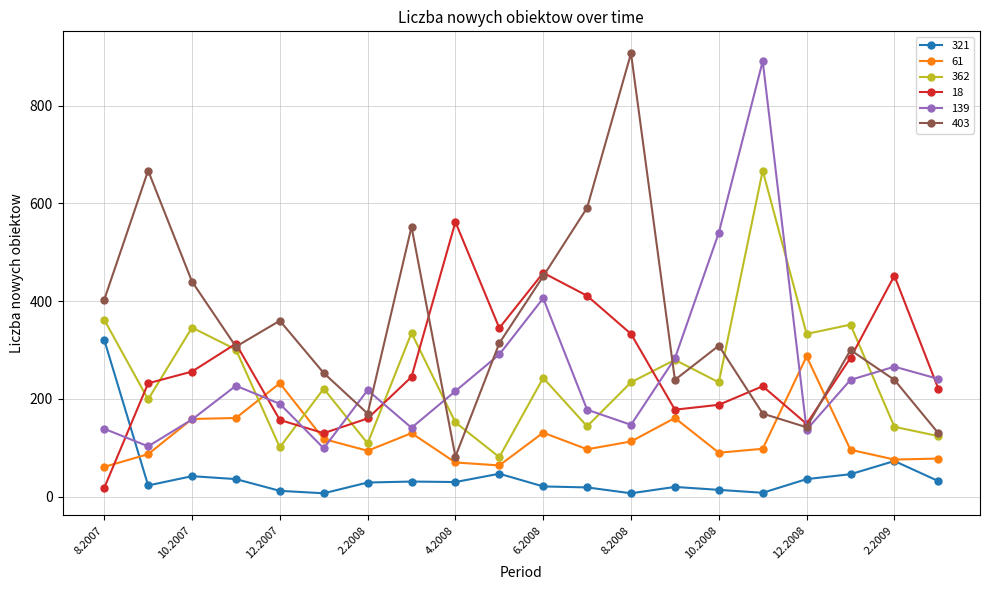

At how many categories does at least one series exceed 391?

11